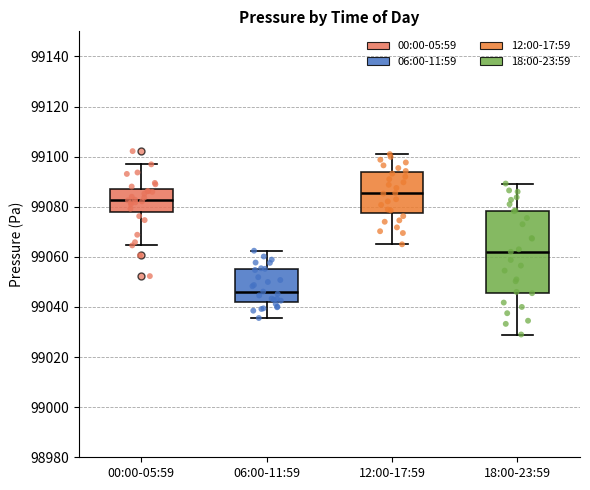

Reading left to right, transcribe this box plot: for each box, give where its median line is, the range the box spans, and where its two whiskers end, as read against the y-axis. The values are not printed on the chart, so give them approximately, as read against the axis.

00:00-05:59: median 99082, box 99078 to 99088, whiskers 99064 to 99096
06:00-11:59: median 99046, box 99042 to 99054, whiskers 99036 to 99062
12:00-17:59: median 99086, box 99078 to 99094, whiskers 99066 to 99102
18:00-23:59: median 99062, box 99046 to 99078, whiskers 99030 to 99090